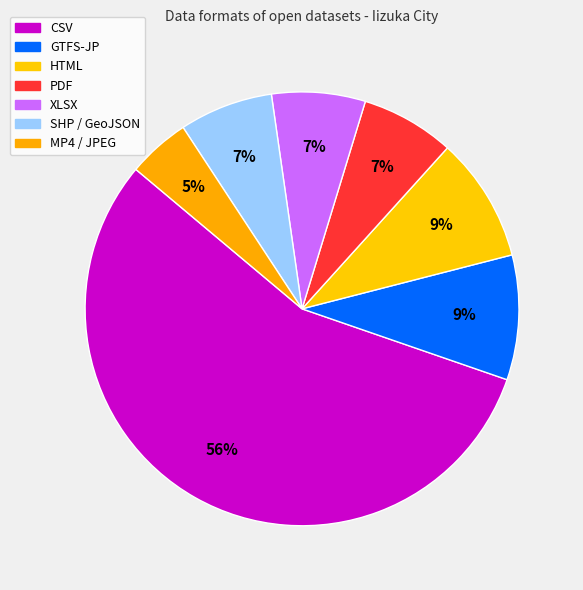

How many slices are in this pie chart?

7